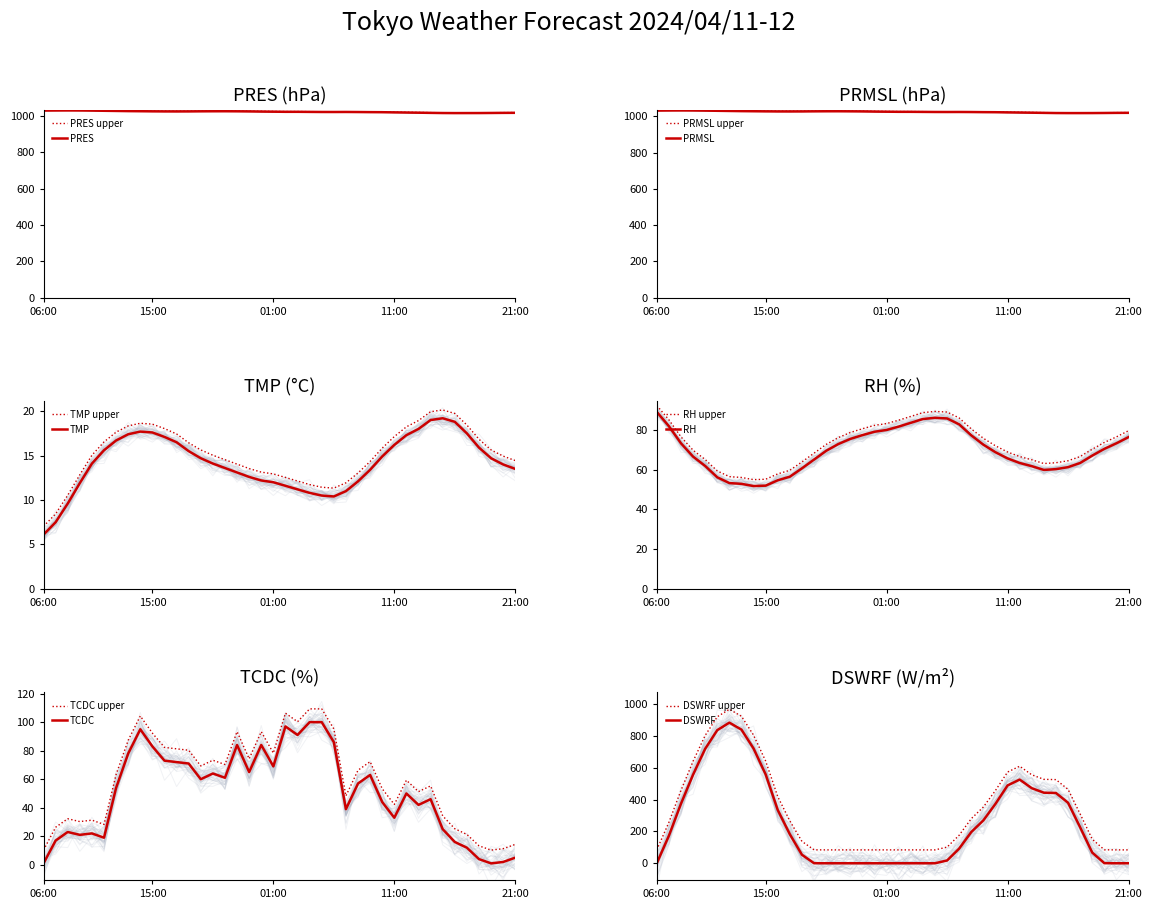

Where is PRMSL nearest to the value 1025?

04:00